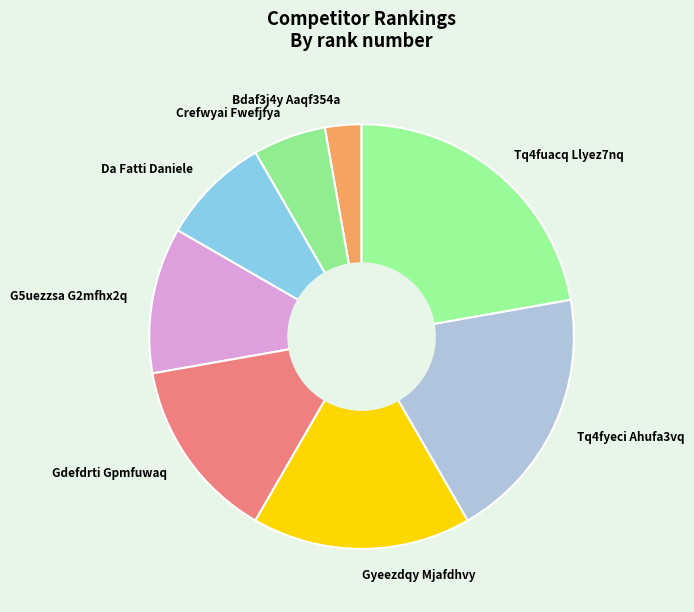

Does G5uezzsa G2mfhx2q represent more than half of the total?

No